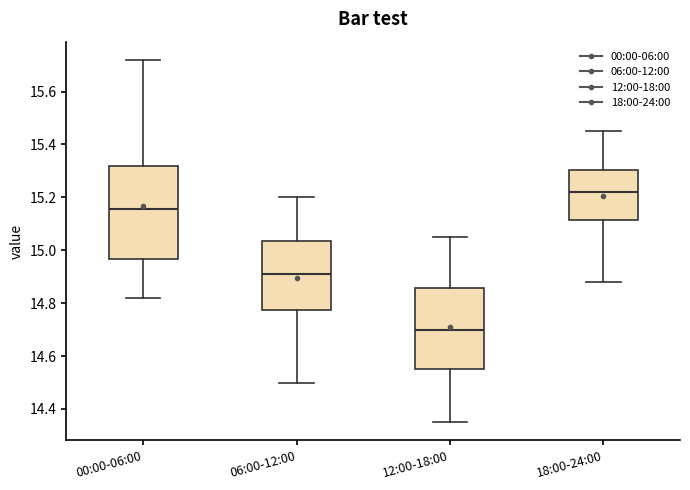

Comparing the boxes themselves (not the whiskers), which one is the tallest?

00:00-06:00